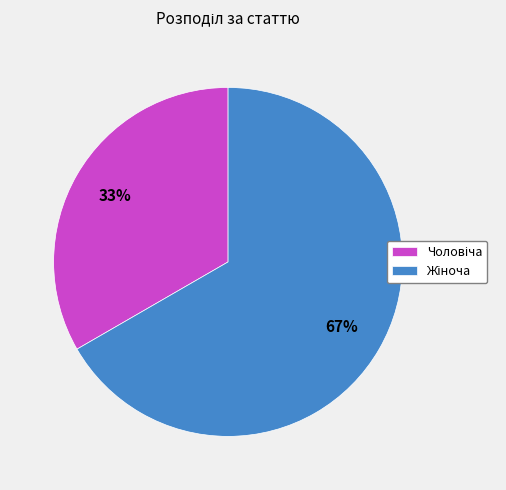

To the nearest percent, what is the average slice percentage?

50%